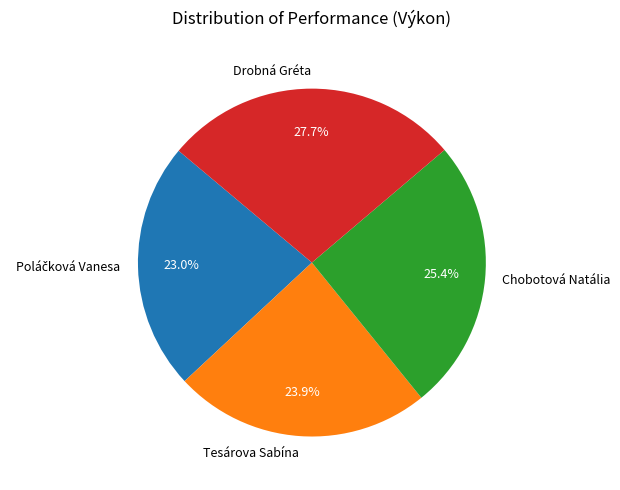

True or false: Chobotová Natália accounts for 25% of the total.

True